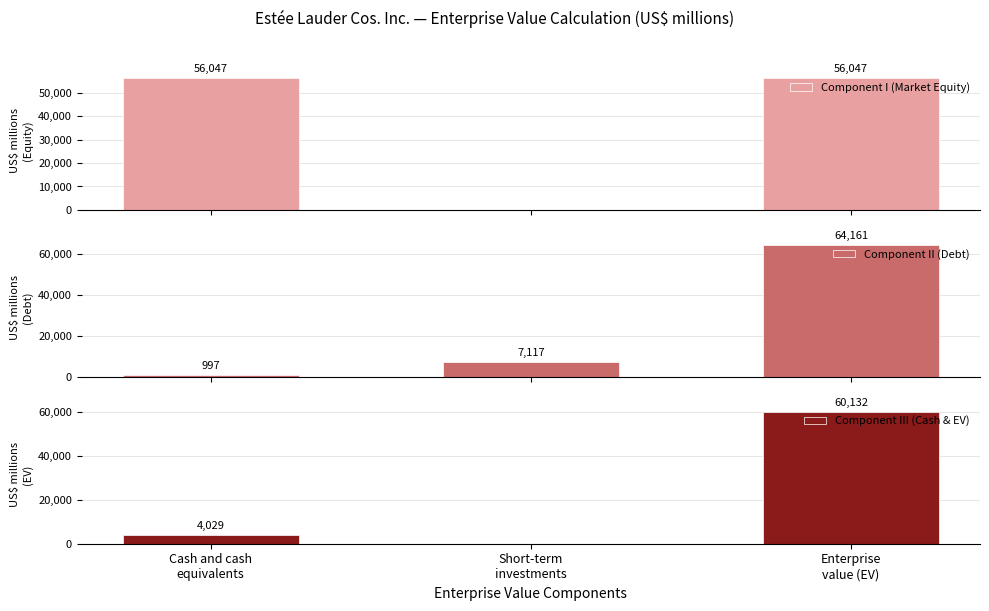

Read the Component I (Market Equity) value at Cash and cash
equivalents, to the nearest 50.

56050